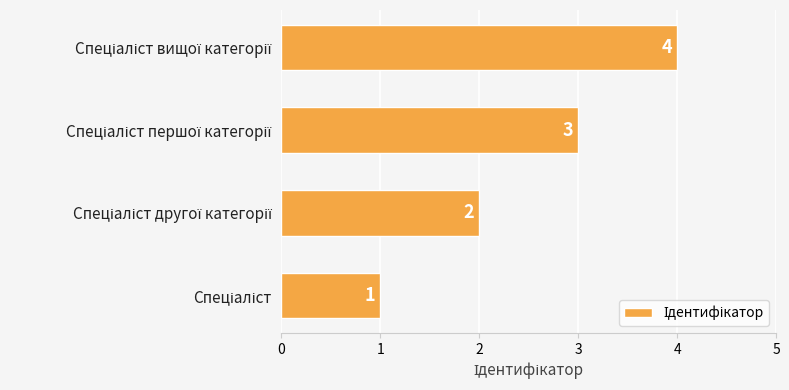

What is the greatest value displayed?

4